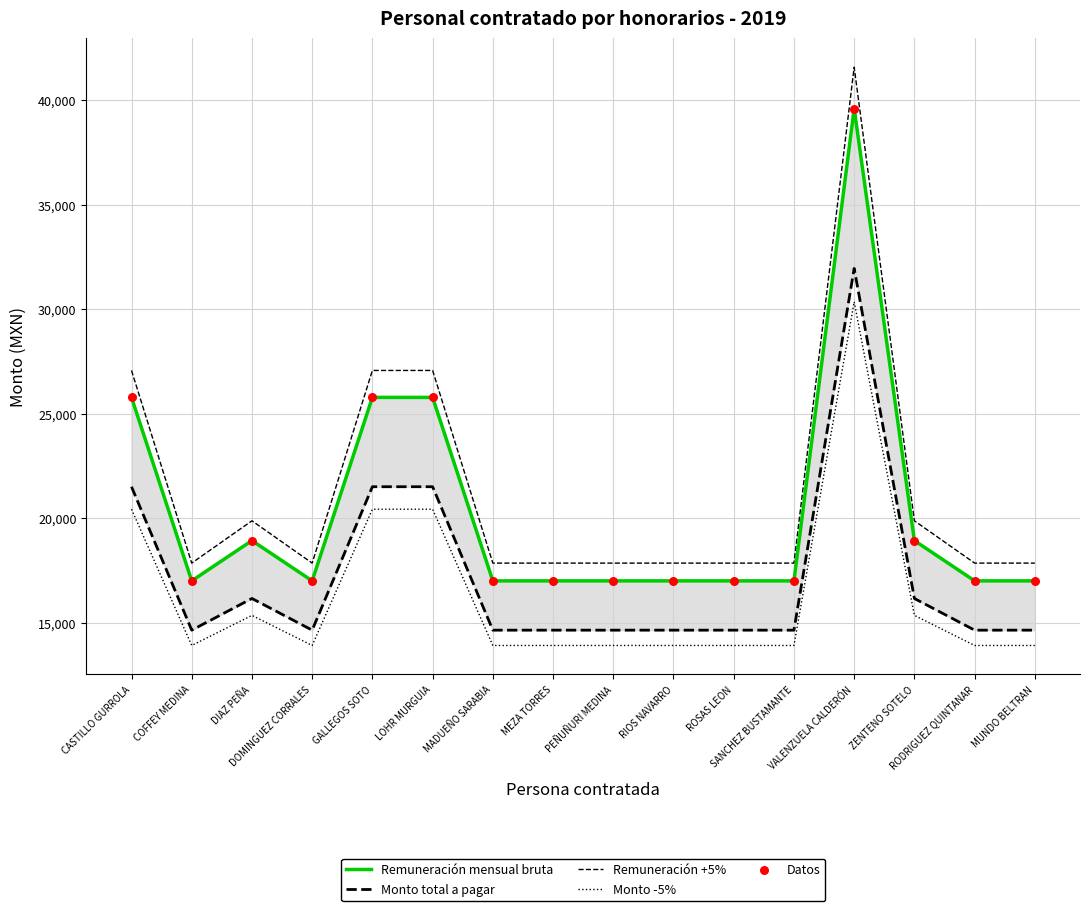

What are all the series names shown in the legend?

Remuneración mensual bruta, Monto total a pagar, Remuneración +5%, Monto -5%, Datos